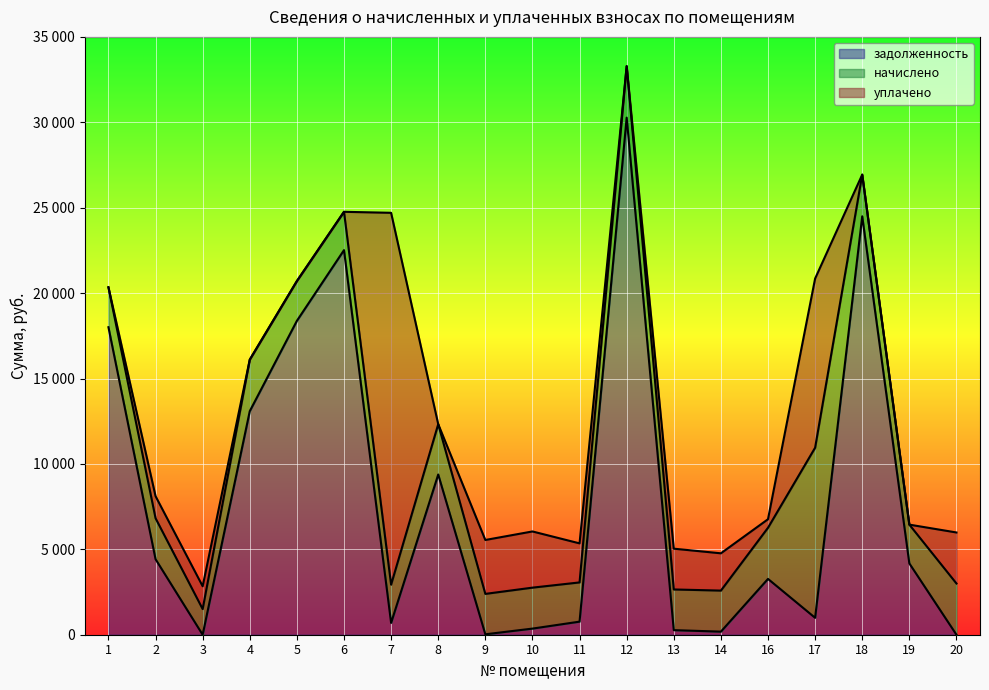

How many interior local valleys does the задолженность series have?

5